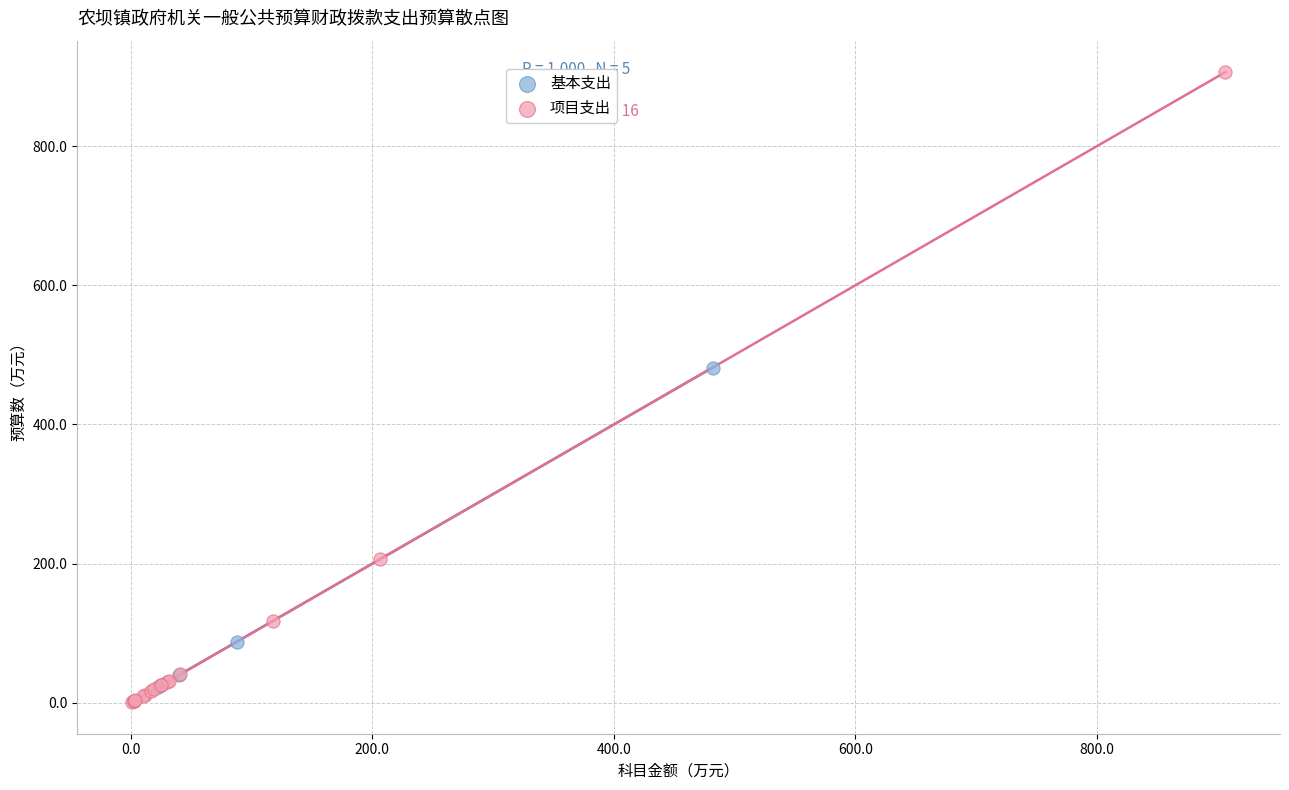

Which series has the widest spread of Y values?

项目支出